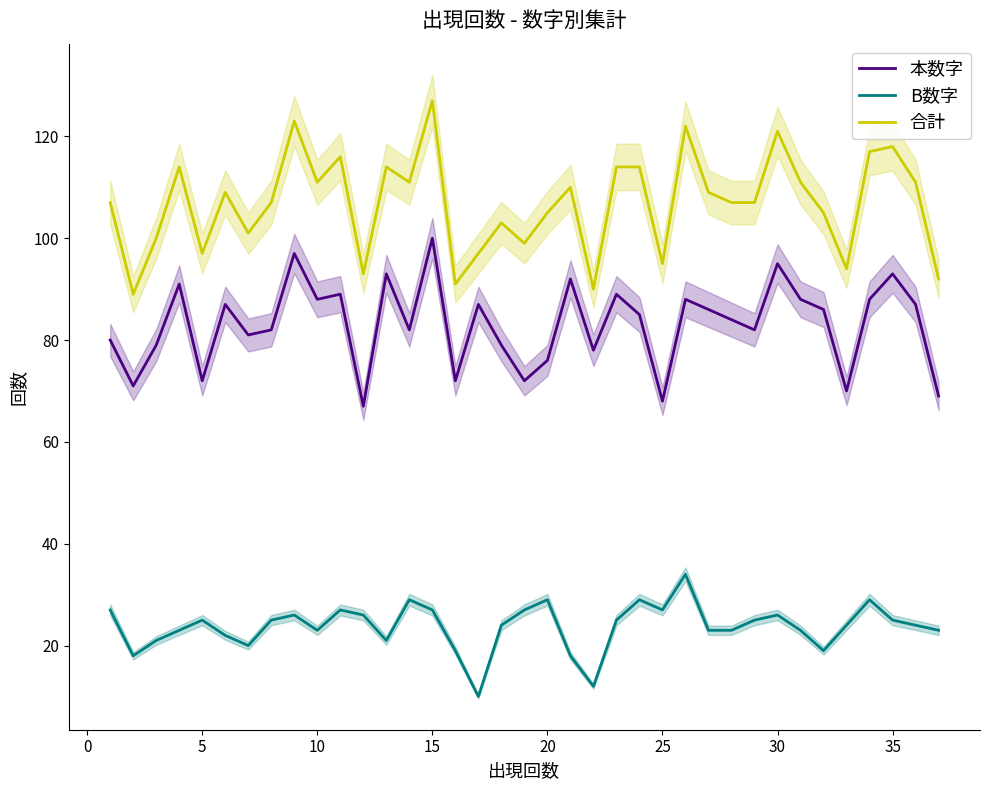

Which series has the largest total across all categories?

合計